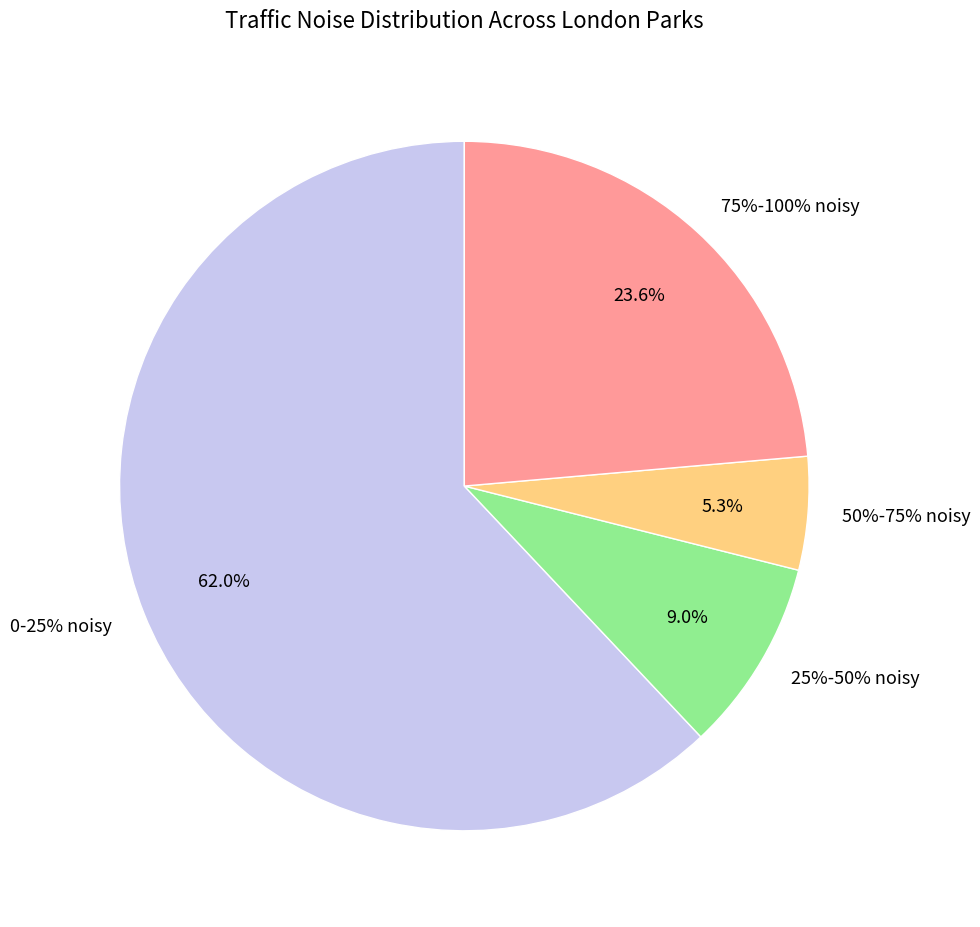

What percentage is the 75%-100% noisy slice, to the nearest percent?

24%